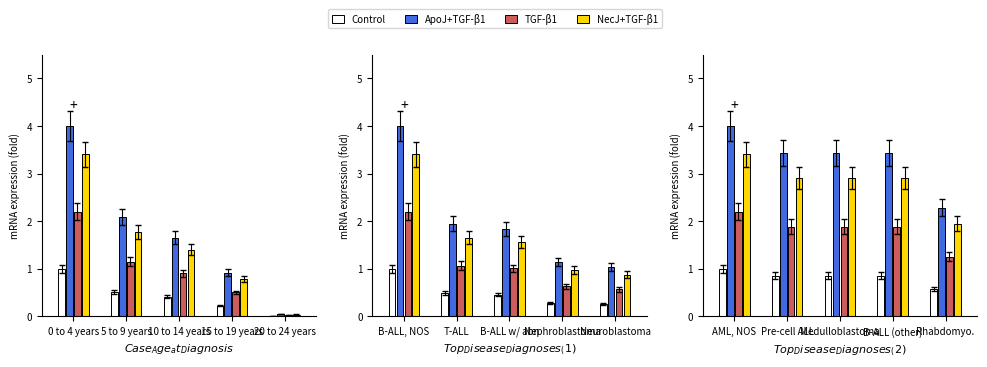

Reading right to left, extract all data points from this chart.

Control: 0.6	0.9	0.9	0.9	1.0
ApoJ+TGF-β1: 2.3	3.4	3.4	3.4	4.0
TGF-β1: 1.3	1.9	1.9	1.9	2.2
NecJ+TGF-β1: 1.9	2.9	2.9	2.9	3.4